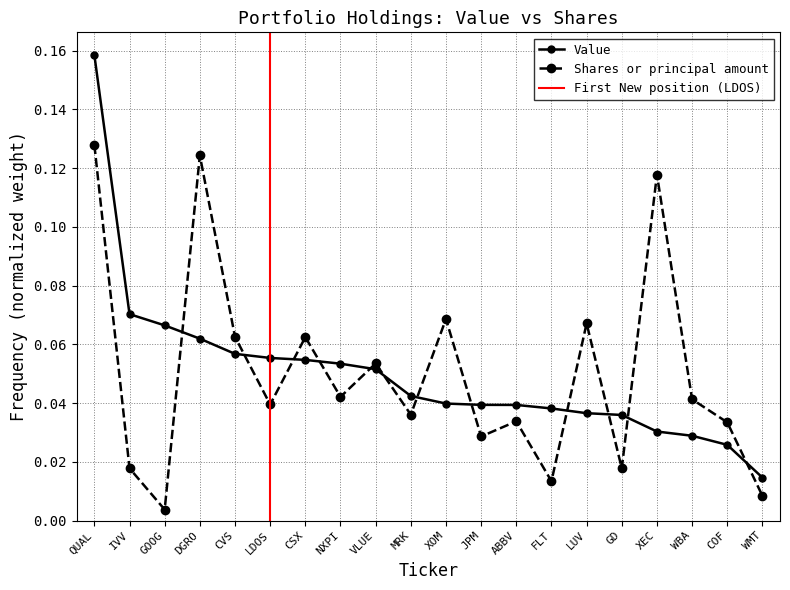

Reading left to right, list all the values displayed in this chart.

Value: QUAL=0.2	IVV=0.1	GOOG=0.1	DGRO=0.1	CVS=0.1	LDOS=0.1	CSX=0.1	NXPI=0.1	VLUE=0.1	MRK=0.0	XOM=0.0	JPM=0.0	ABBV=0.0	FLT=0.0	LUV=0.0	GD=0.0	XEC=0.0	WBA=0.0	COF=0.0	WMT=0.0
Shares or principal amount: QUAL=0.1	IVV=0.0	GOOG=0.0	DGRO=0.1	CVS=0.1	LDOS=0.0	CSX=0.1	NXPI=0.0	VLUE=0.1	MRK=0.0	XOM=0.1	JPM=0.0	ABBV=0.0	FLT=0.0	LUV=0.1	GD=0.0	XEC=0.1	WBA=0.0	COF=0.0	WMT=0.0